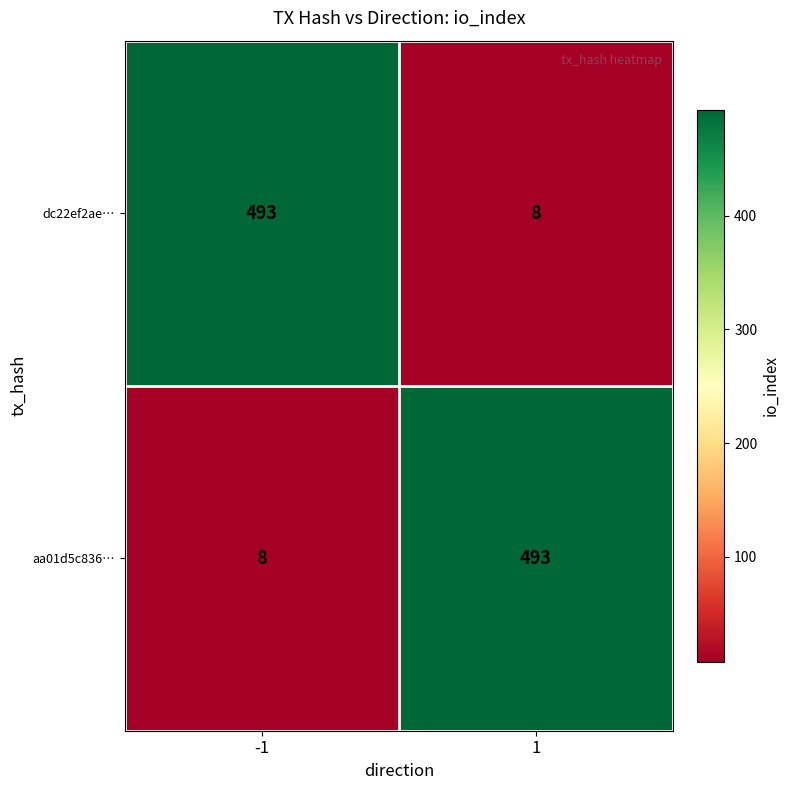

Reading right to left, extract all data points from this chart.

dc22ef2ae…: 8	493
aa01d5c836…: 493	8